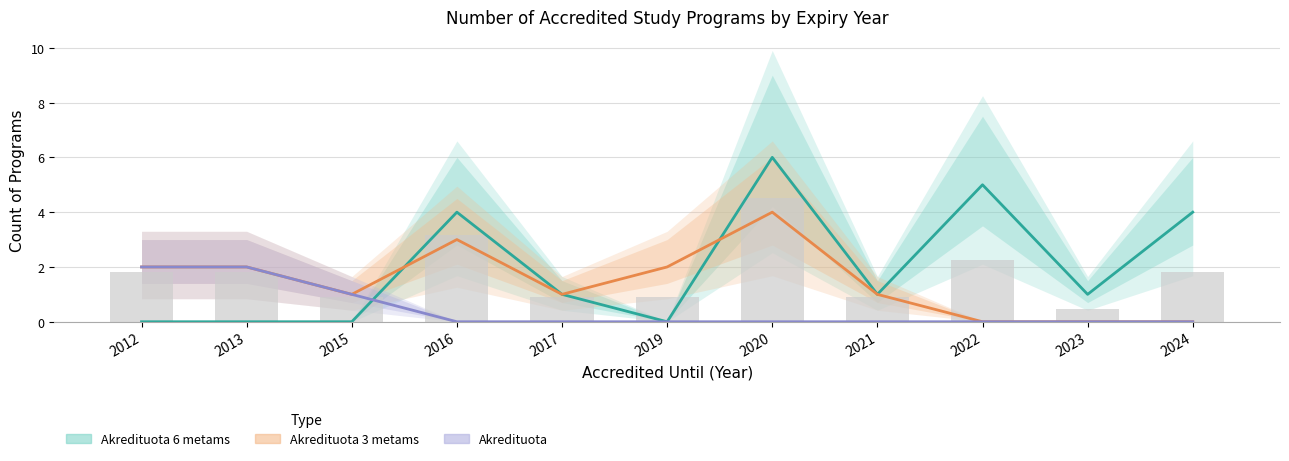

Is it true that Akredituota 3 metams equals 1 at 2017?

True